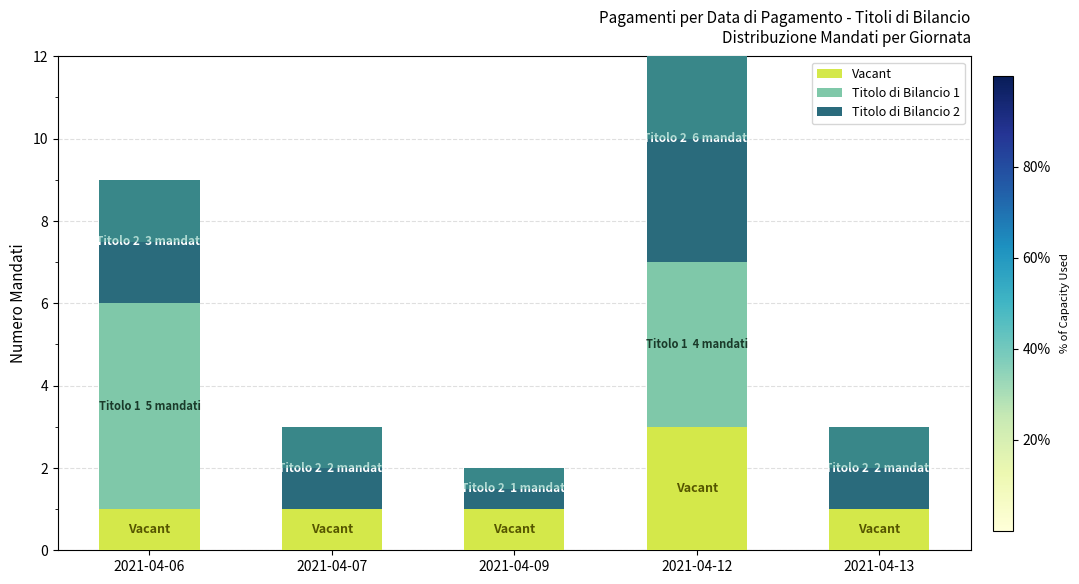

How many groups of bars are there?

5